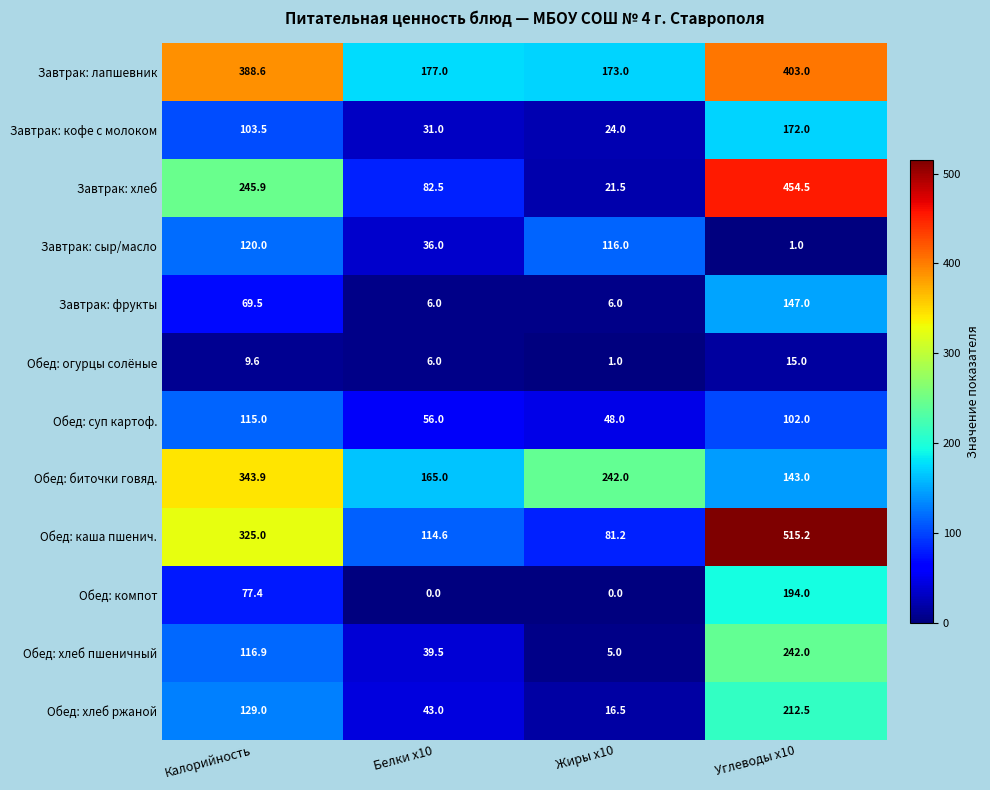

Rank the series by their maximum value, from lowest to highest.

Обед: огурцы солёные, Обед: суп картоф., Завтрак: сыр/масло, Завтрак: фрукты, Завтрак: кофе с молоком, Обед: компот, Обед: хлеб ржаной, Обед: хлеб пшеничный, Обед: биточки говяд., Завтрак: лапшевник, Завтрак: хлеб, Обед: каша пшенич.